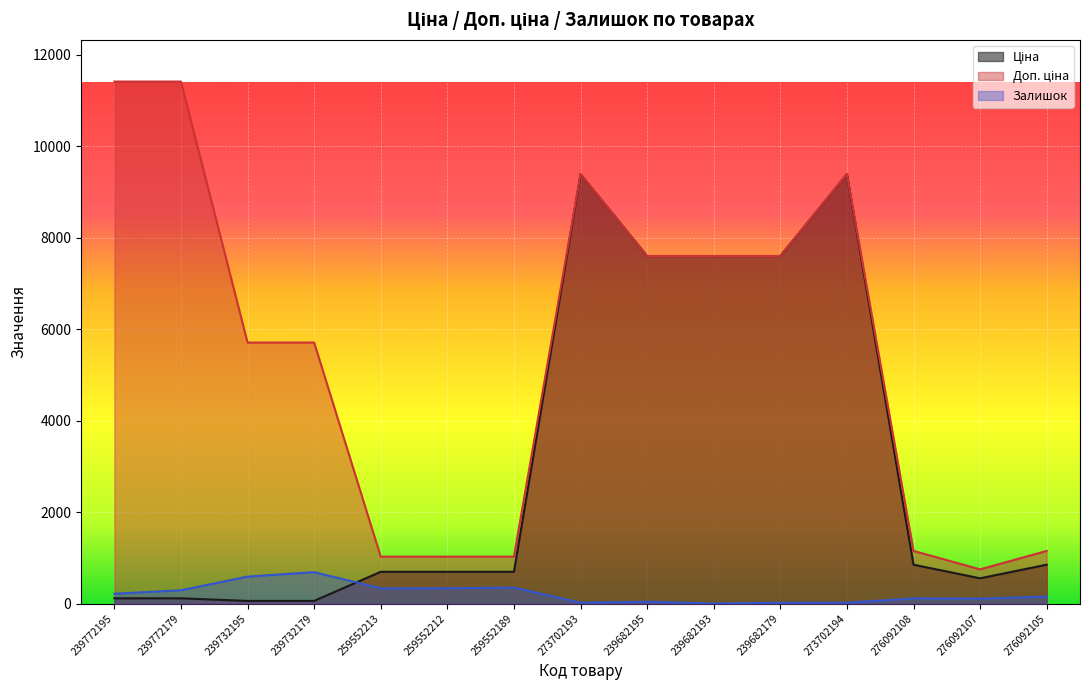

The value of Доп. ціна at 276092107 is 1177.0. True or false?

False